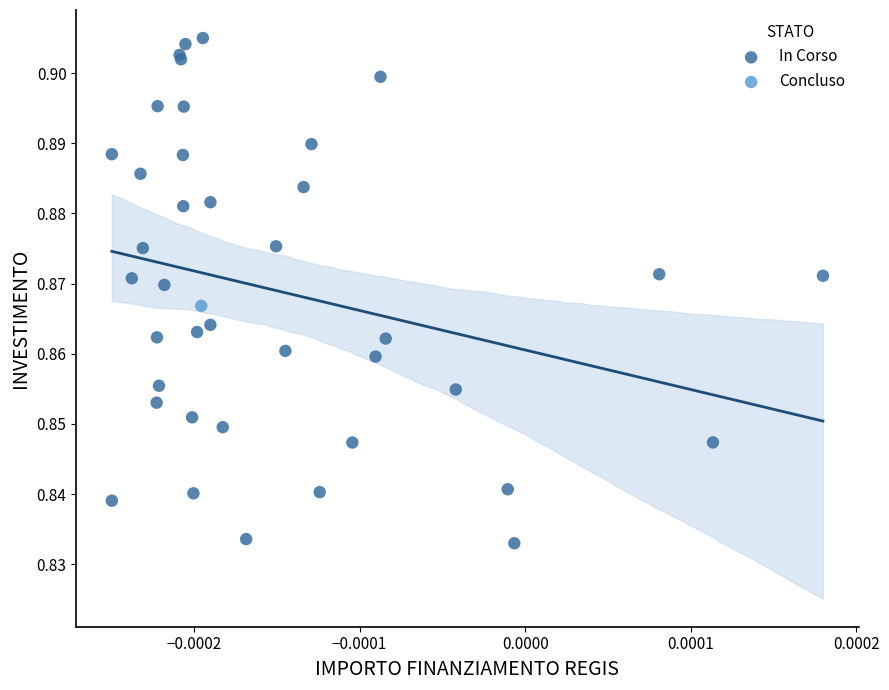

What are all the series names shown in the legend?

Concluso, In Corso